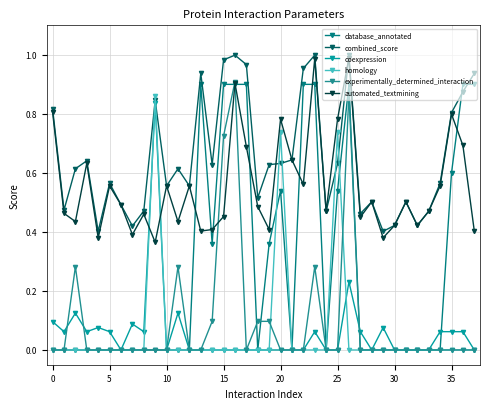

Count the number of categories in the chart.

38